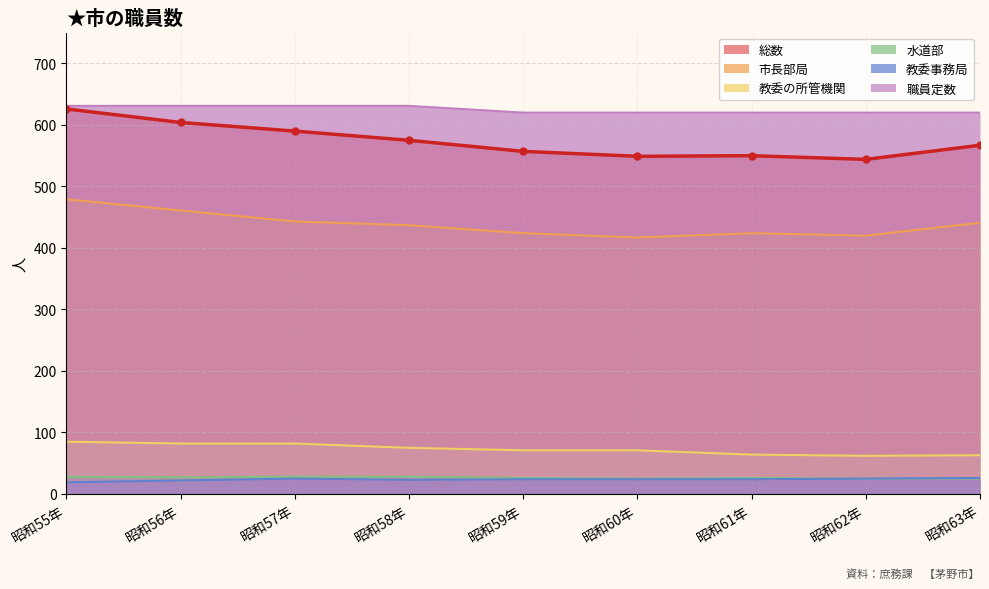

How many lines are shown in the chart?

6